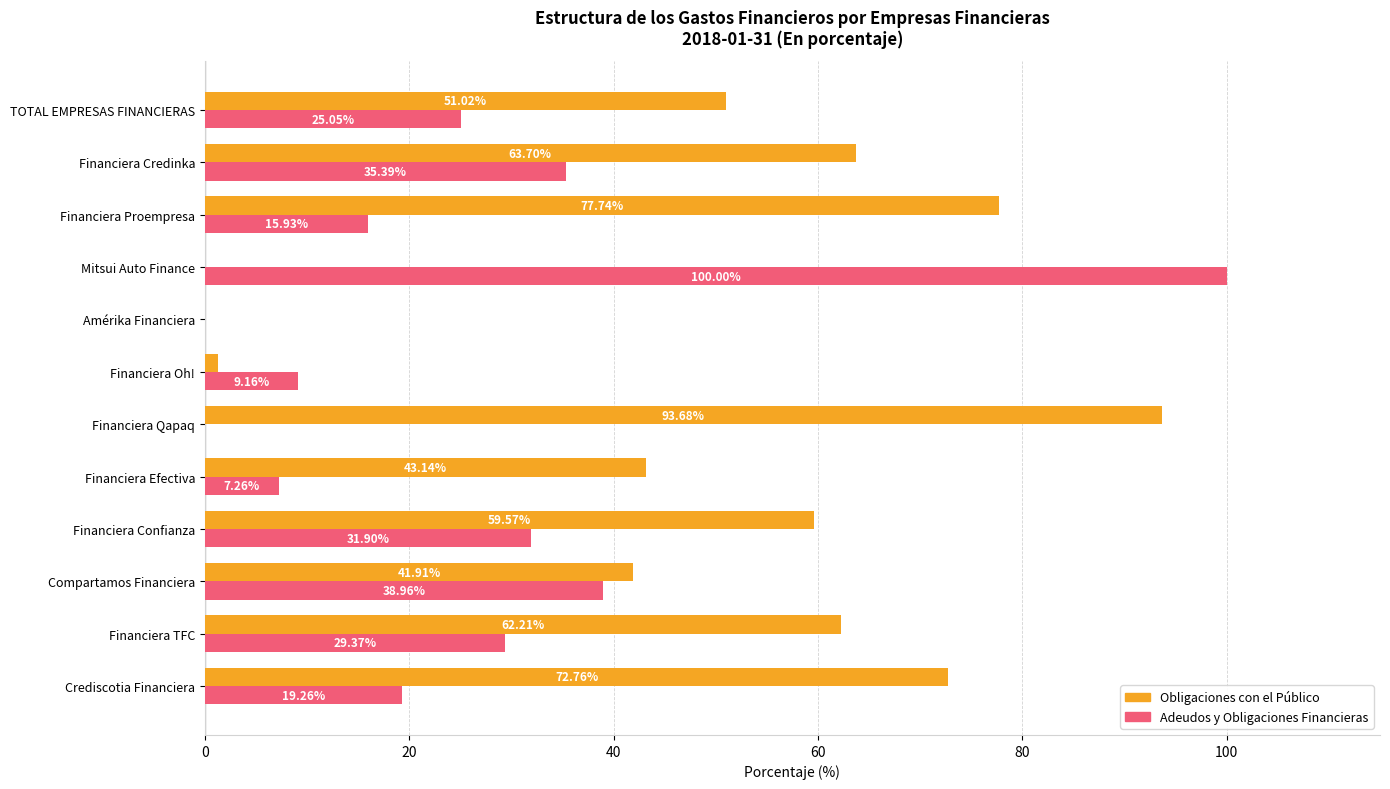

What is the sum of all Obligaciones con el Público values?

567.1